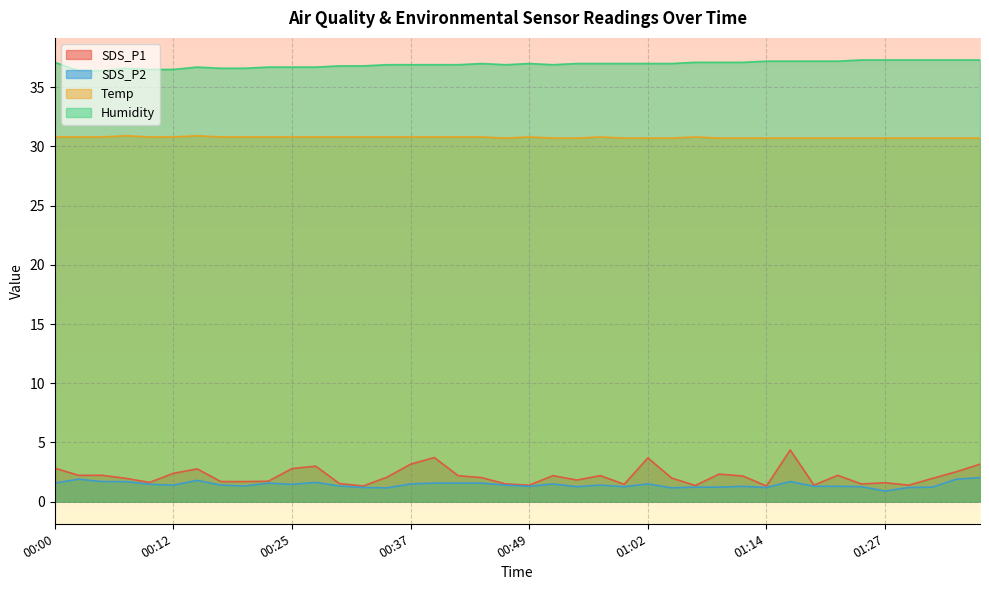

How many lines are shown in the chart?

4